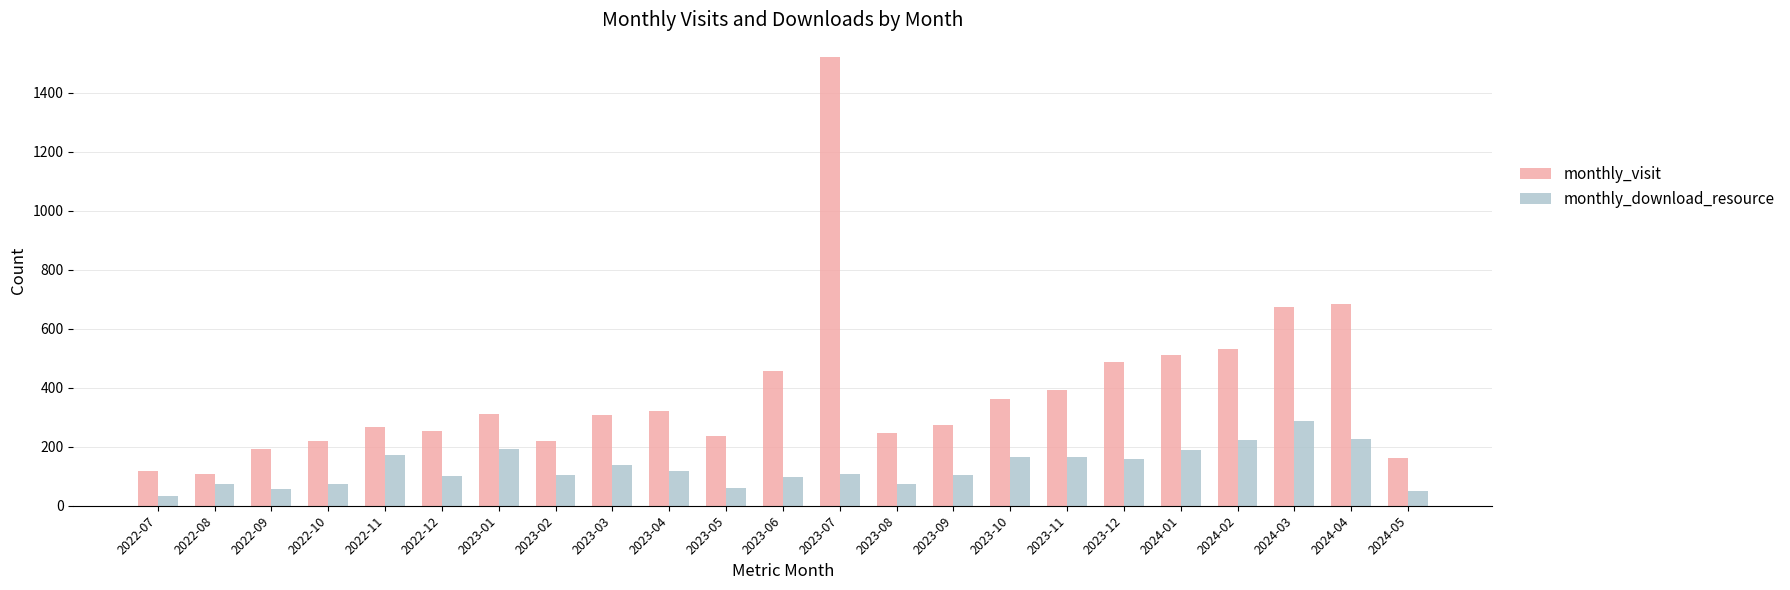

Is it true that monthly_download_resource equals 58 at 2023-03?

False